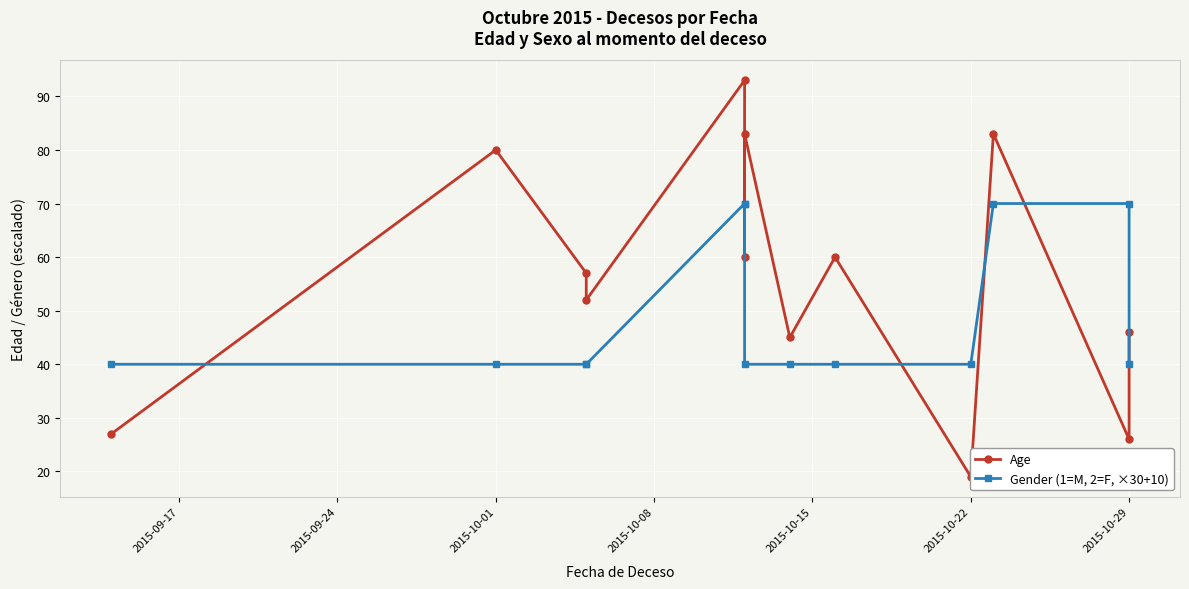

Rank the series by their average value, from lowest to highest.

Gender (1=M, 2=F, ×30+10), Age